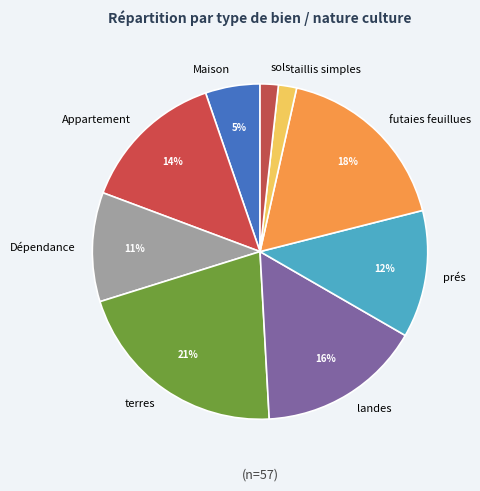

What is the largest slice in the pie chart?

terres